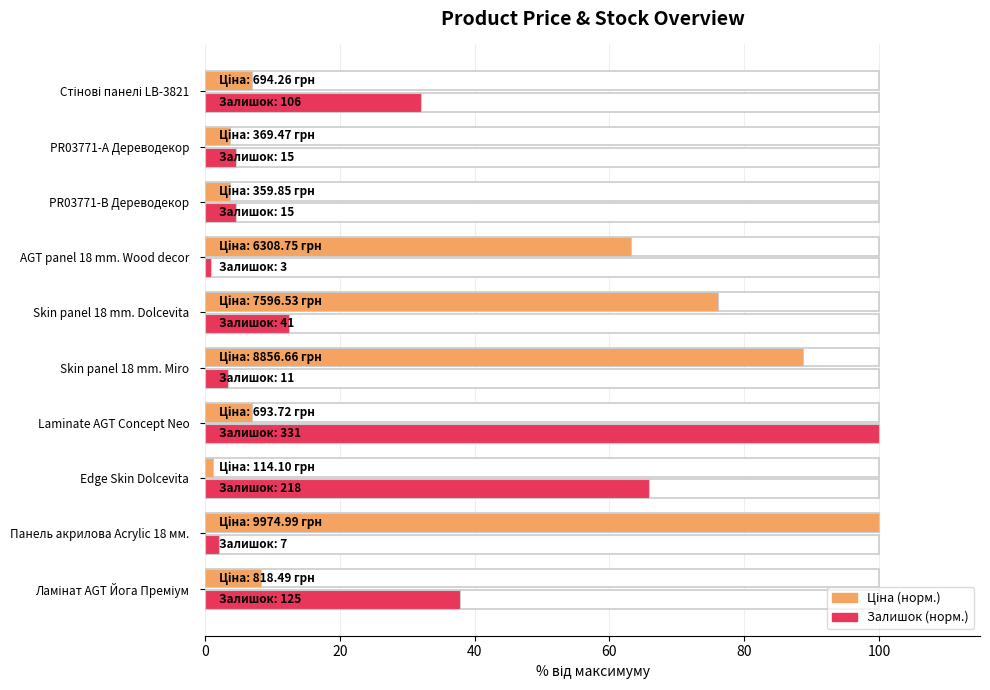

Which series has the largest total across all categories?

Ціна (норм.)